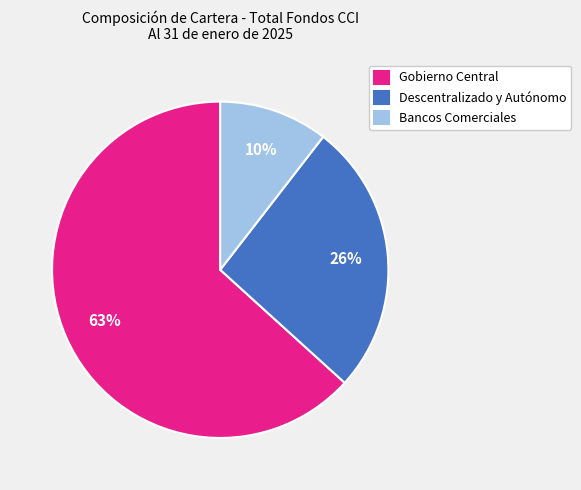

Combined, do Bancos Comerciales and Descentralizado y Autónomo account for over 50%?

No